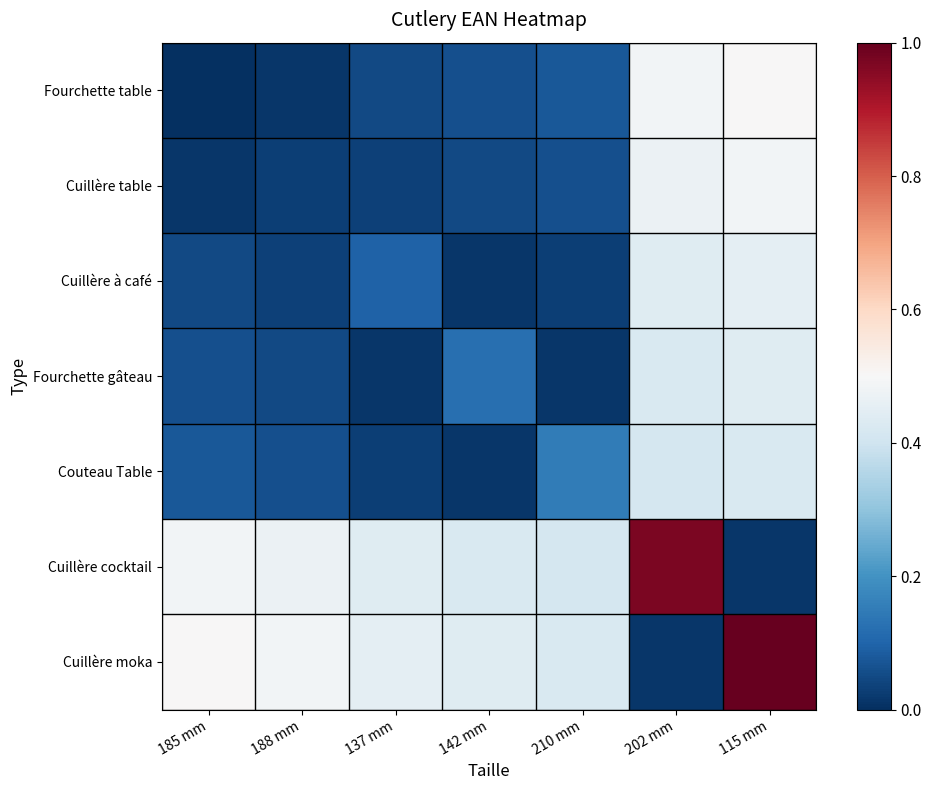

List the series in order of their peak value, lowest first.

Couteau Table, Fourchette gâteau, Cuillère à café, Cuillère table, Fourchette table, Cuillère cocktail, Cuillère moka